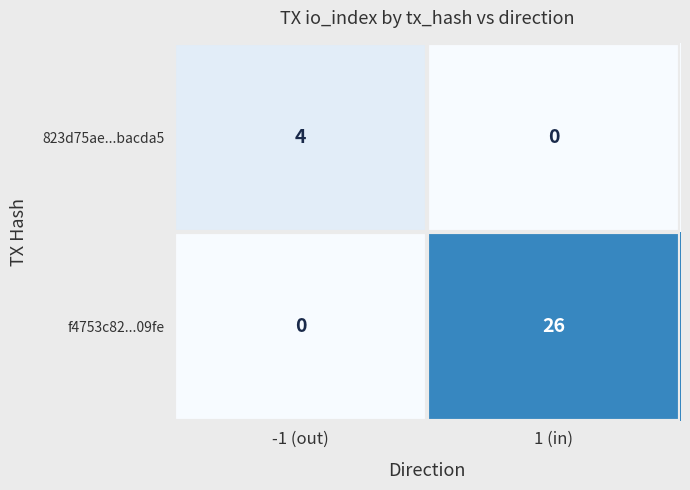

Which series changed the most between -1 (out) and 1 (in)?

f4753c82...09fe